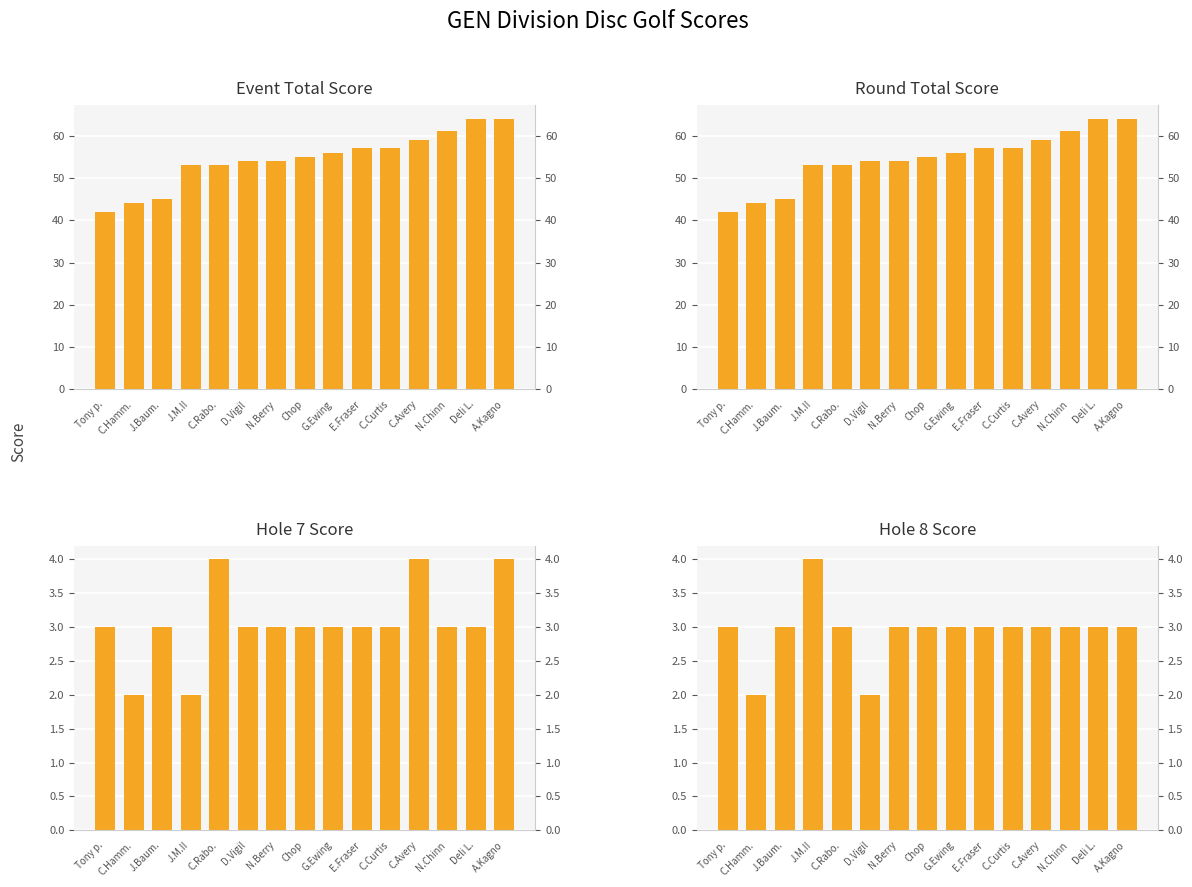

Between C.Rabo. and Tony p., which is larger?

C.Rabo.